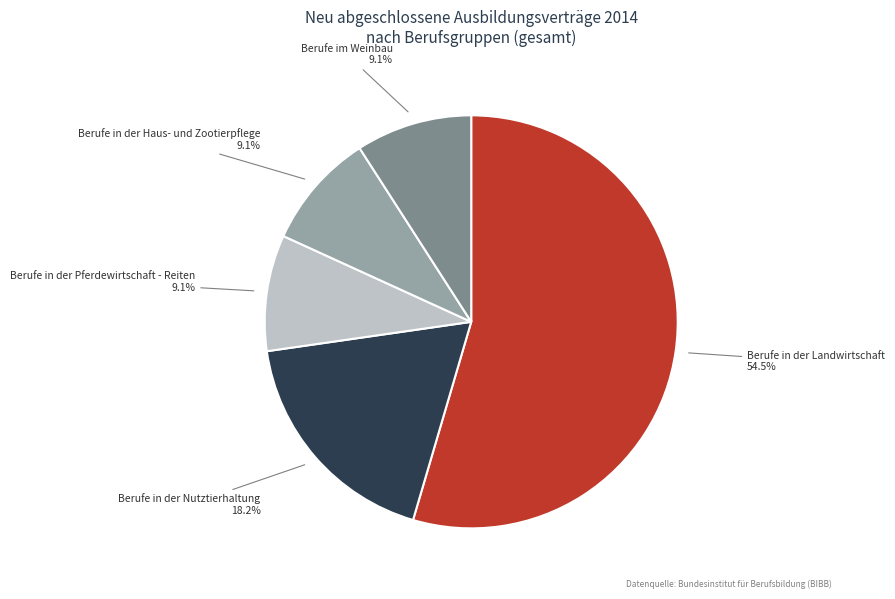

Is there any slice that represents more than half of the pie?

Yes